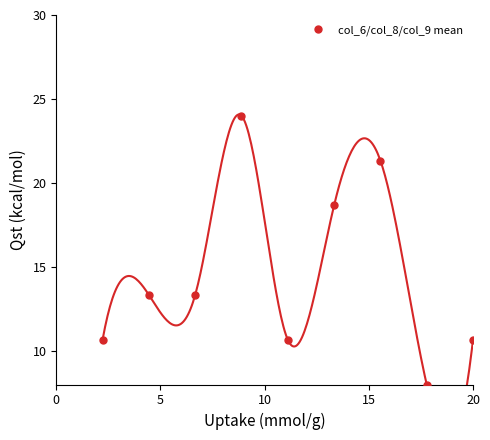

Reading left to right, what are all the values shown in this chart?

10.7	13.3	13.3	24.0	10.7	18.7	21.3	8.0	10.7